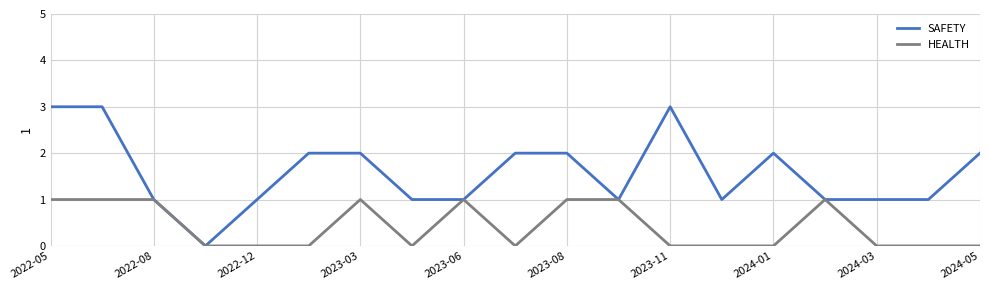

Which series has the widest spread of values?

SAFETY